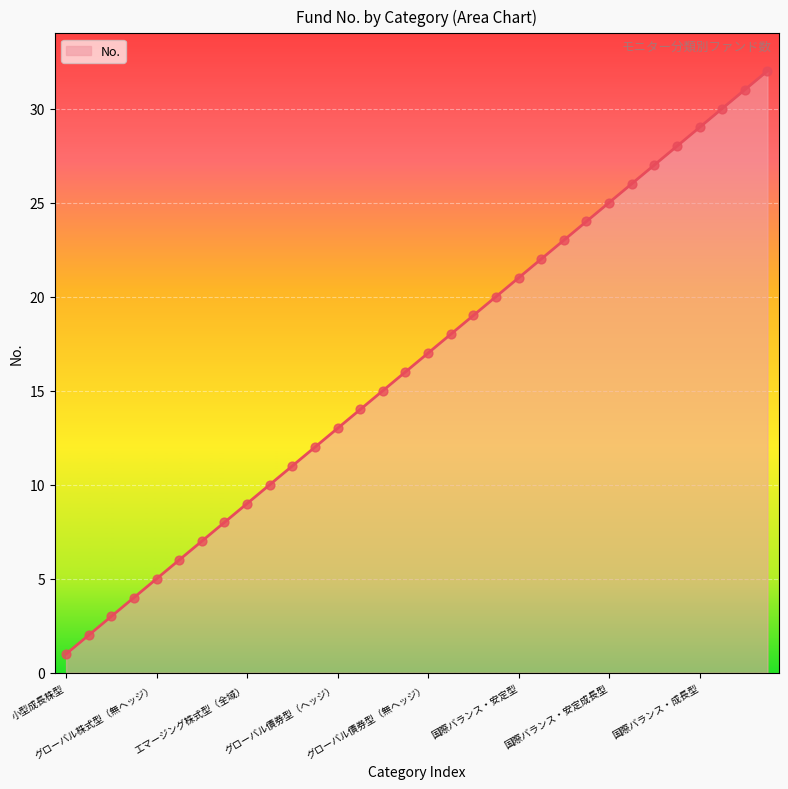

What is the difference between the maximum and minimum values?

31